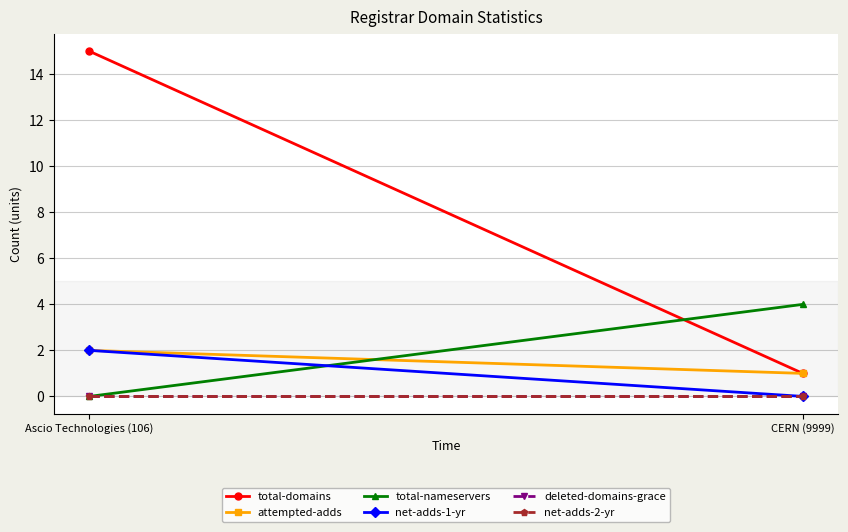

Is it true that total-domains equals 15 at Ascio Technologies (106)?

True